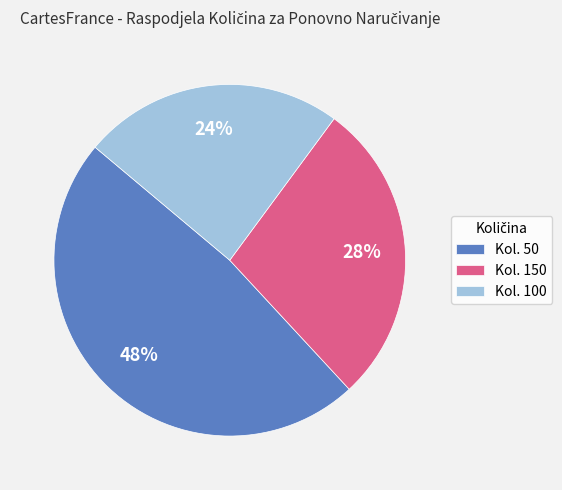

Does any single category account for the majority?

No